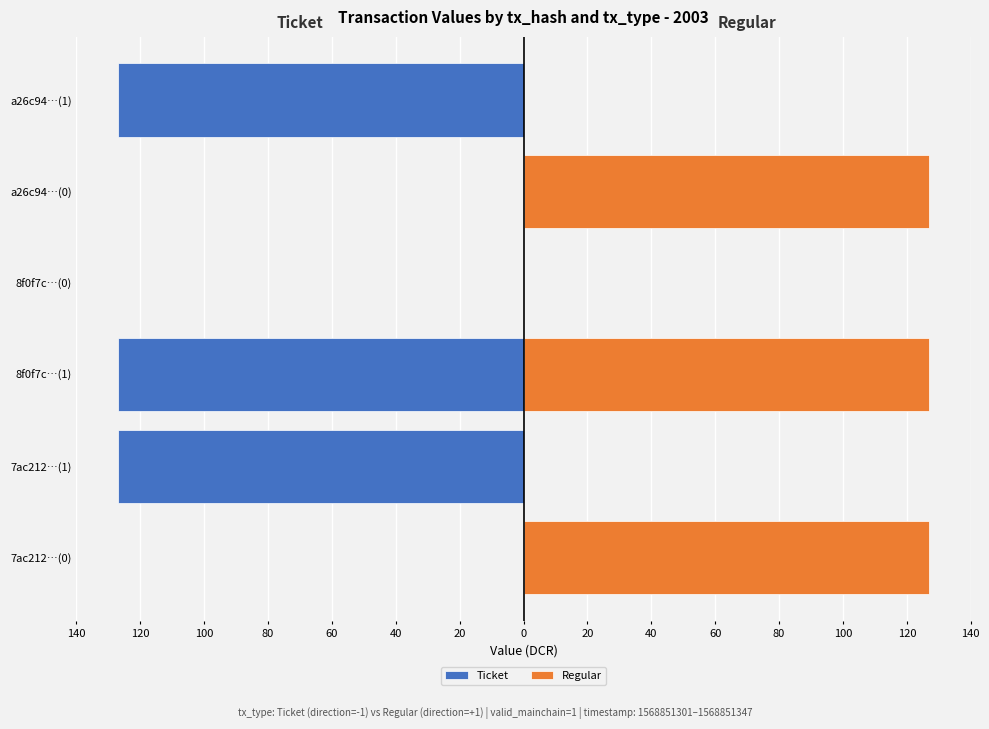

Which series has the largest total across all categories?

Regular